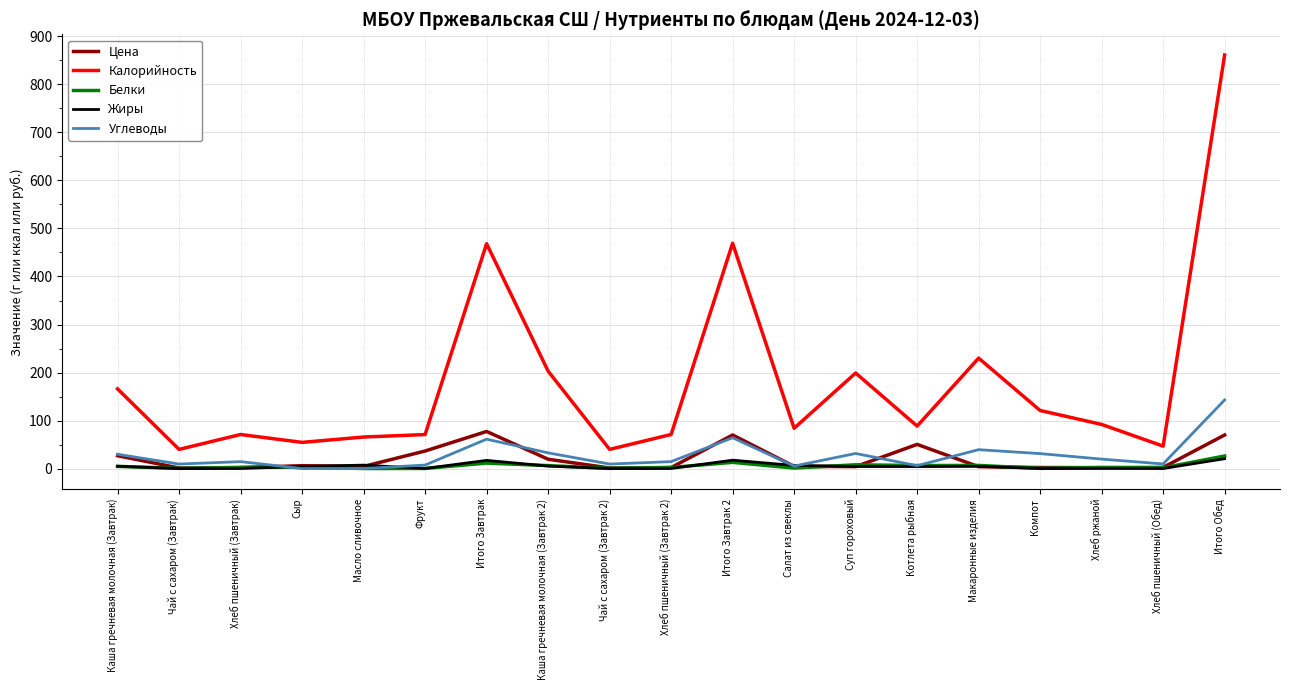

True or false: Калорийность has a value of 743.6 at Итого Завтрак.

False